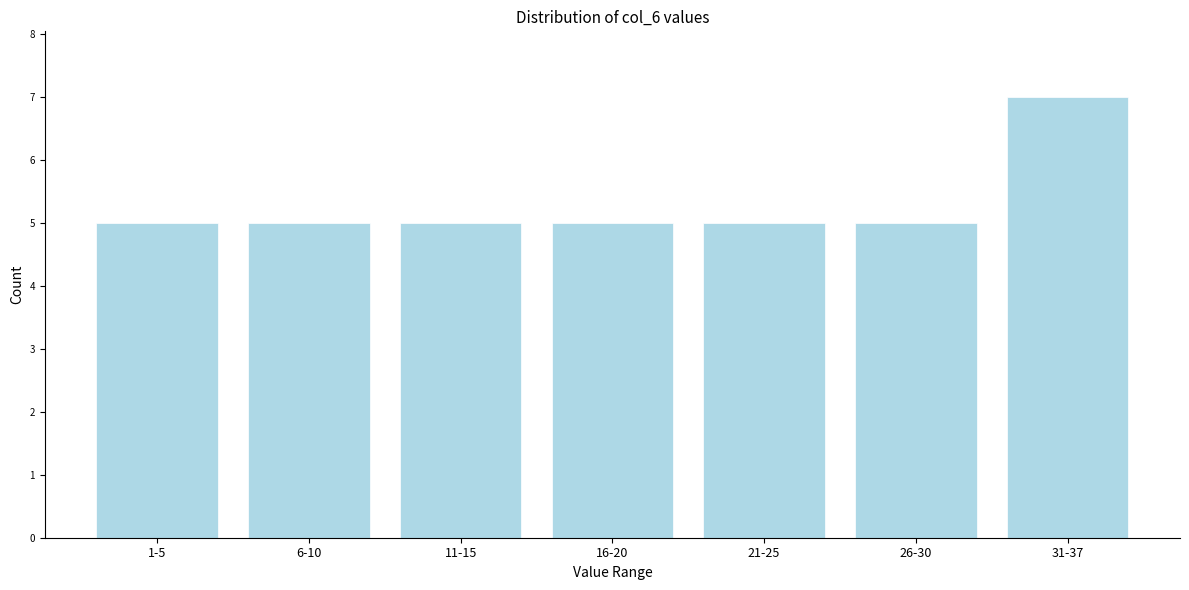

Reading right to left, extract all data points from this chart.

7	5	5	5	5	5	5